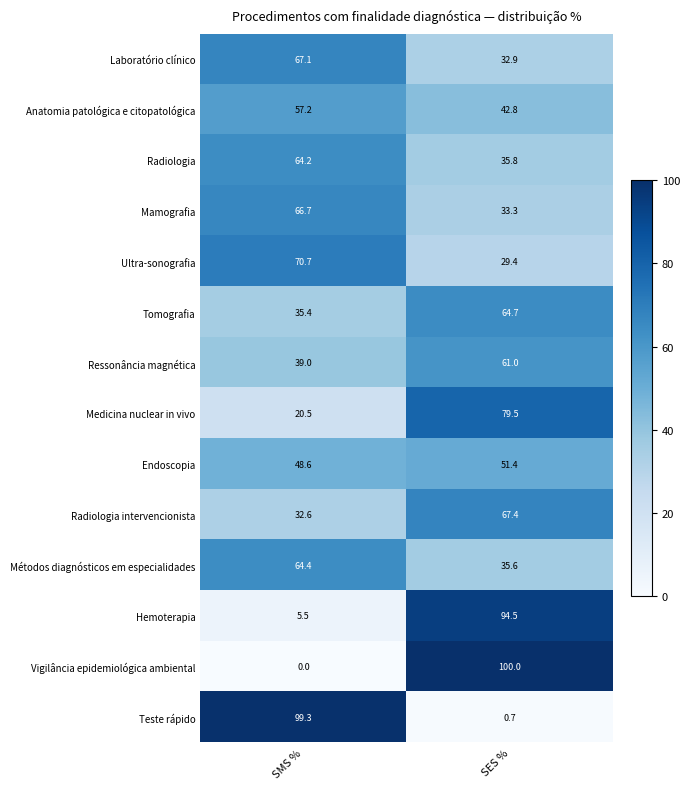

True or false: Medicina nuclear in vivo has a value of 128.8 at SES %.

False